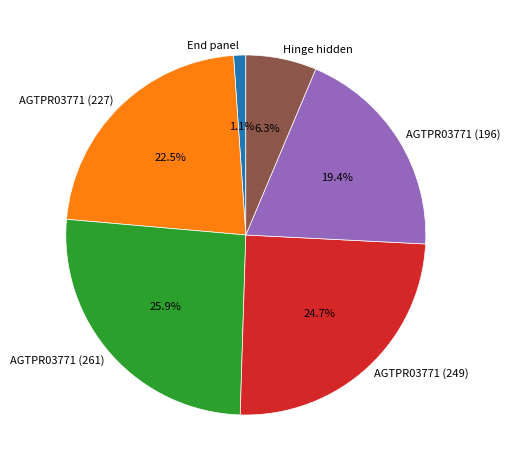

Rank the categories by value from highest to lowest.

AGTPR03771 (261), AGTPR03771 (249), AGTPR03771 (227), AGTPR03771 (196), Hinge hidden, End panel